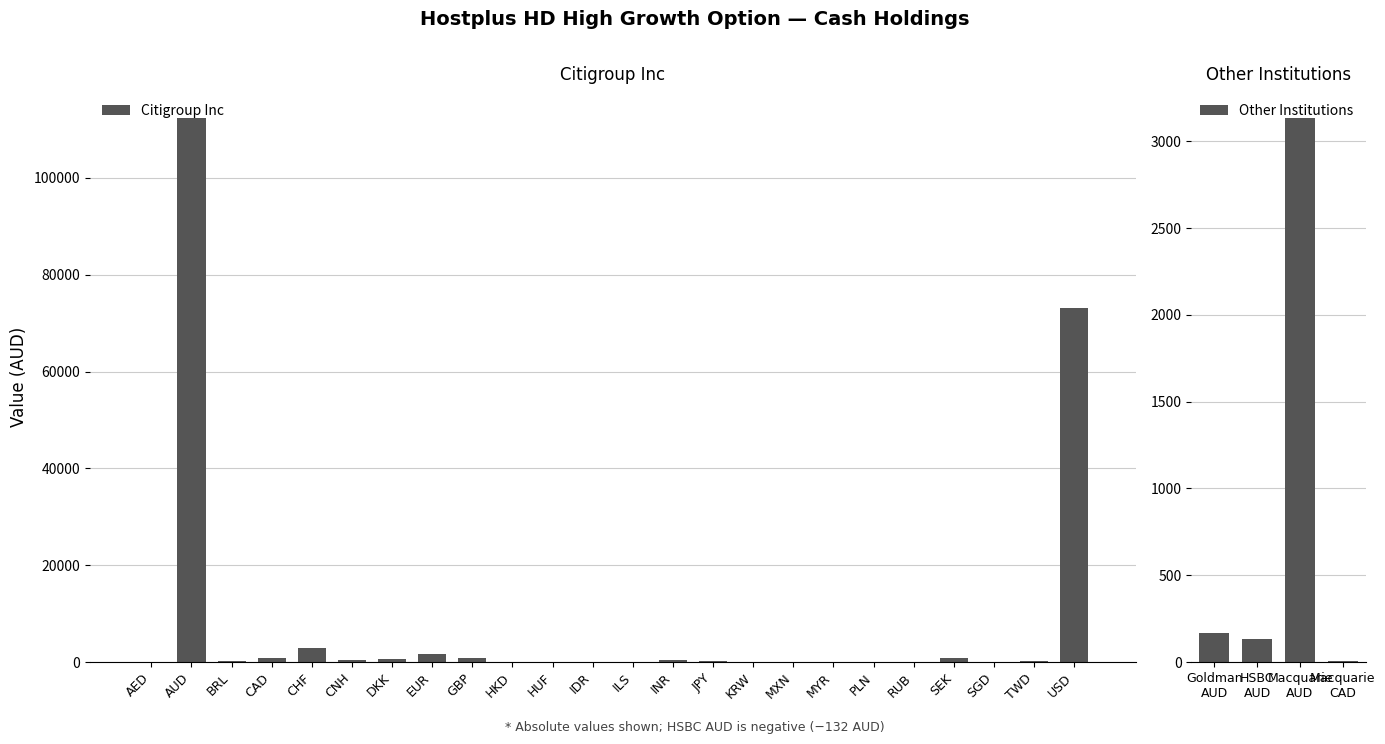

The value of Russian affiliation at SEK is -2. True or false?

False